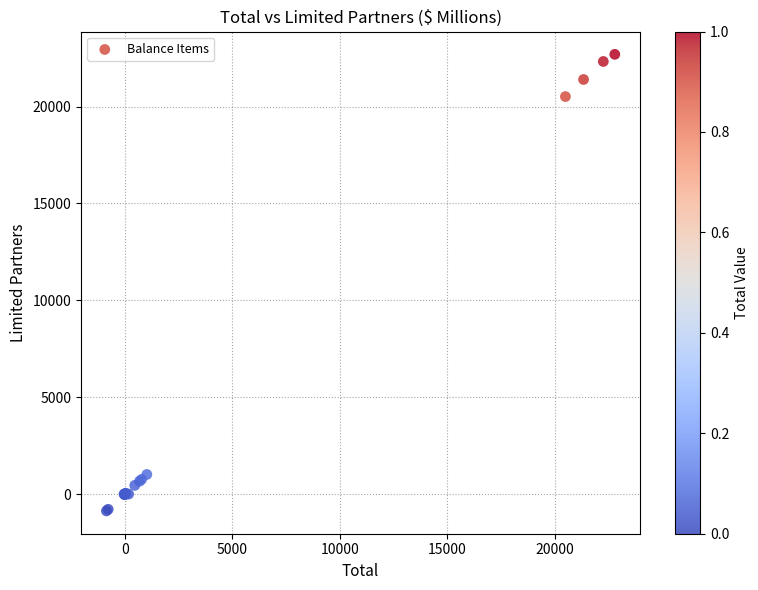

What Y value in the scatter plot is closest to 10913?

20514.3